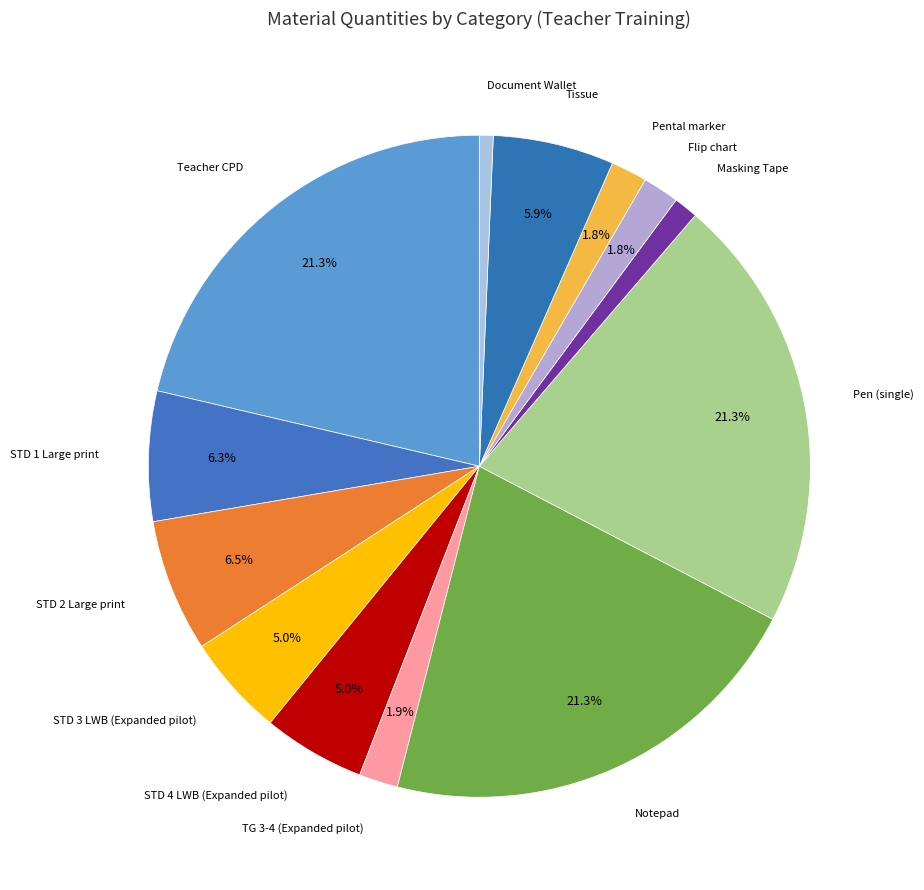

To the nearest percent, what is the average slice percentage?

8%